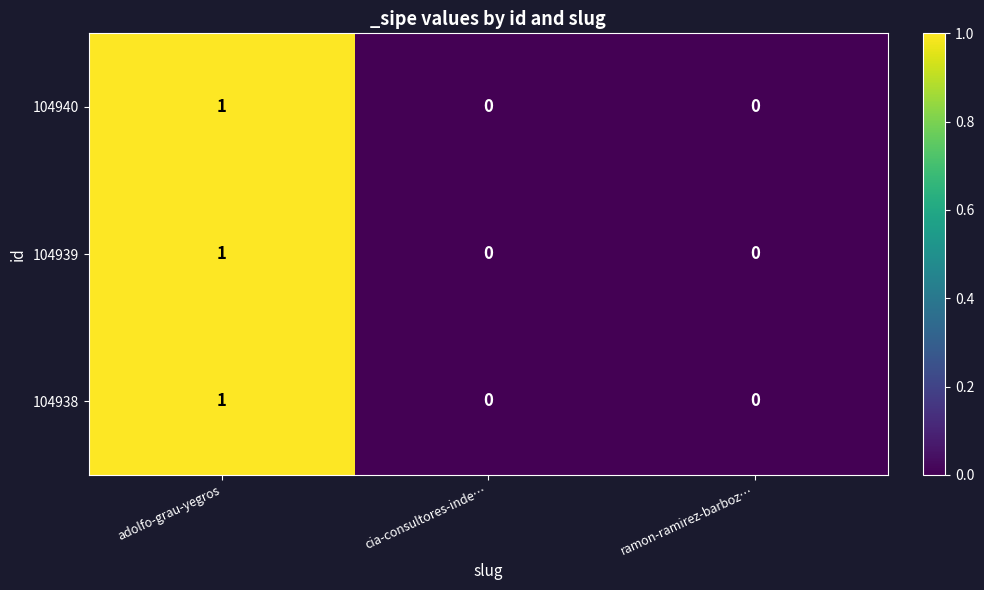

Is it true that 104940 equals 0 at adolfo-grau-yegros?

False